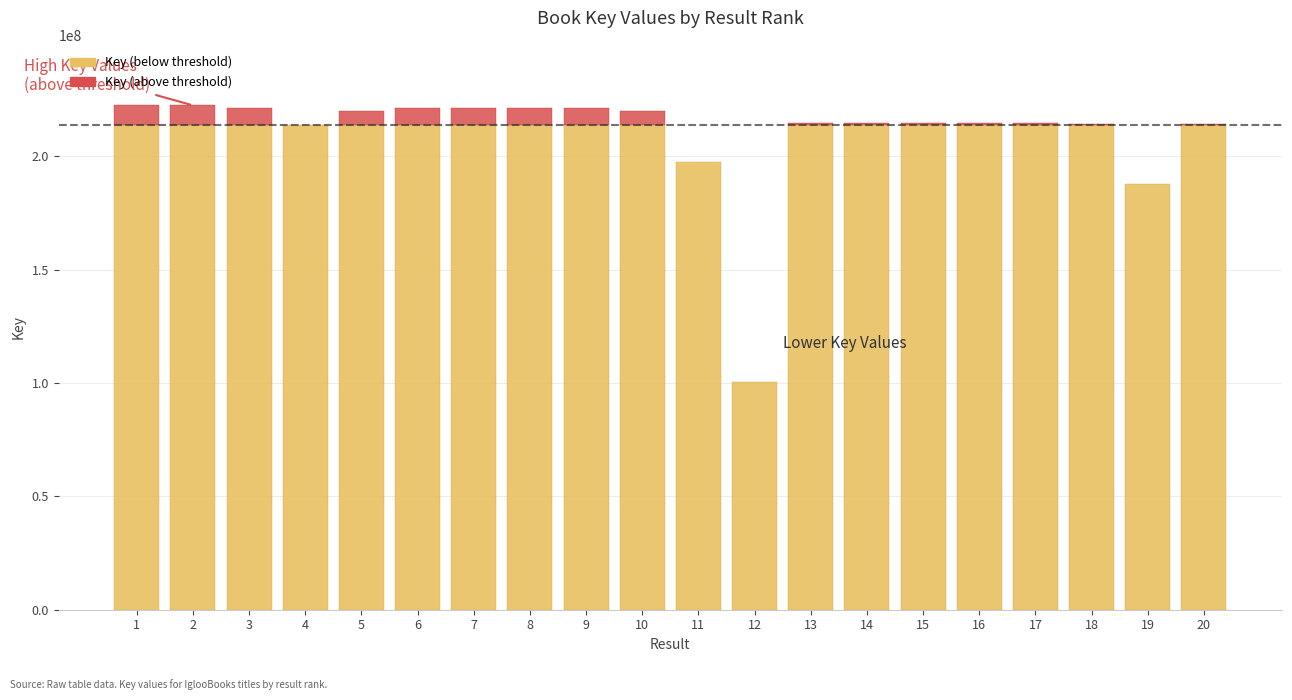

Reading left to right, extract all data points from this chart.

222492474	222492869	221500776	213924525	219949984	221501790	221501568	221490053	221442155	219929752	197387175	100403786	214692200	214692360	214691044	214608477	214607880	214439770	187950332	214439916